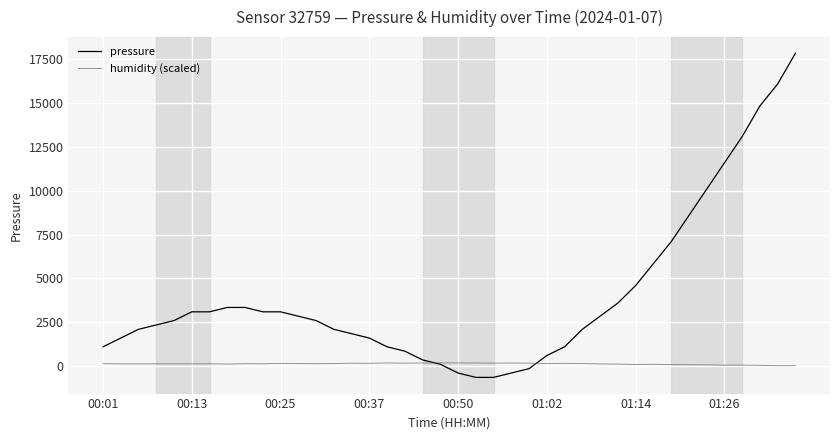

Rank the series by their average value, from highest to lowest.

pressure, humidity (scaled)